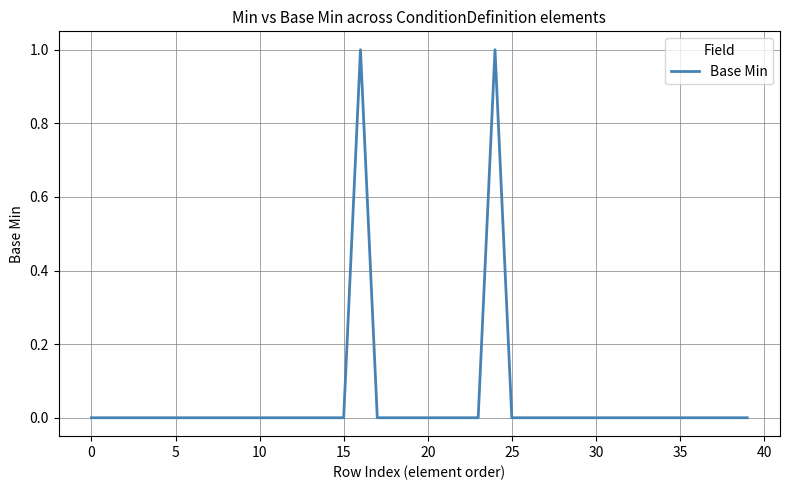

How many lines are shown in the chart?

1